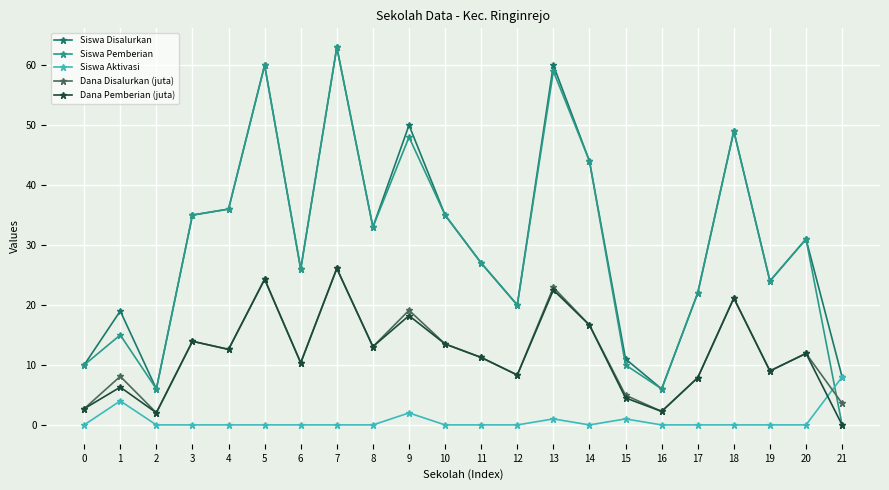

The value of Siswa Pemberian at 9 is 32.7. True or false?

False